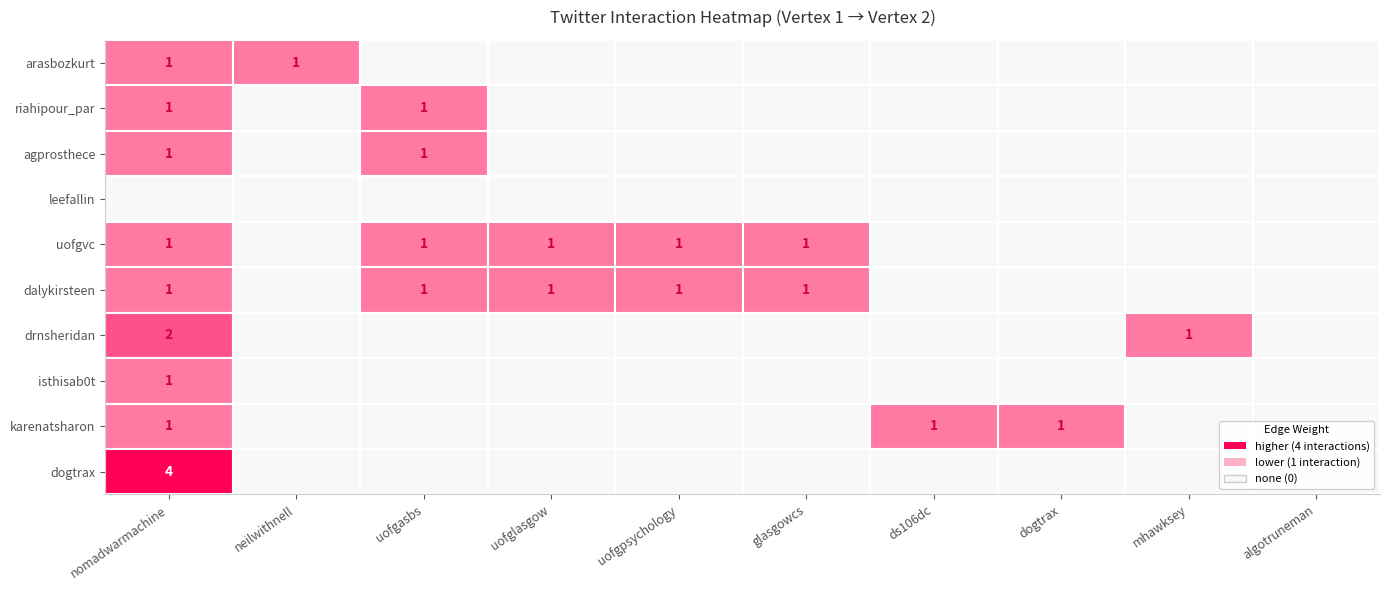

What is the difference between the maximum and minimum values in the drnsheridan series?

2